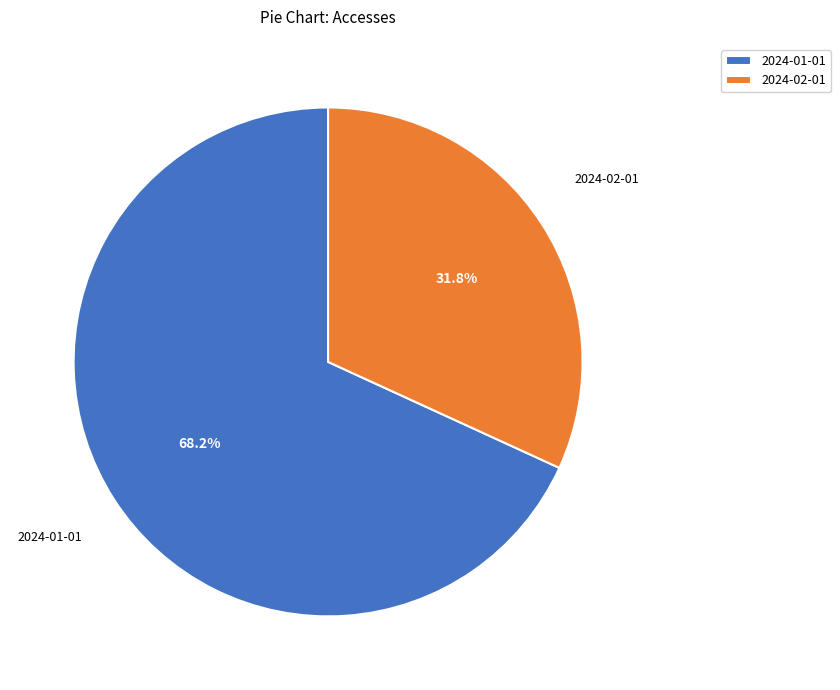

To the nearest percent, what percentage of the pie is 2024-02-01?

32%